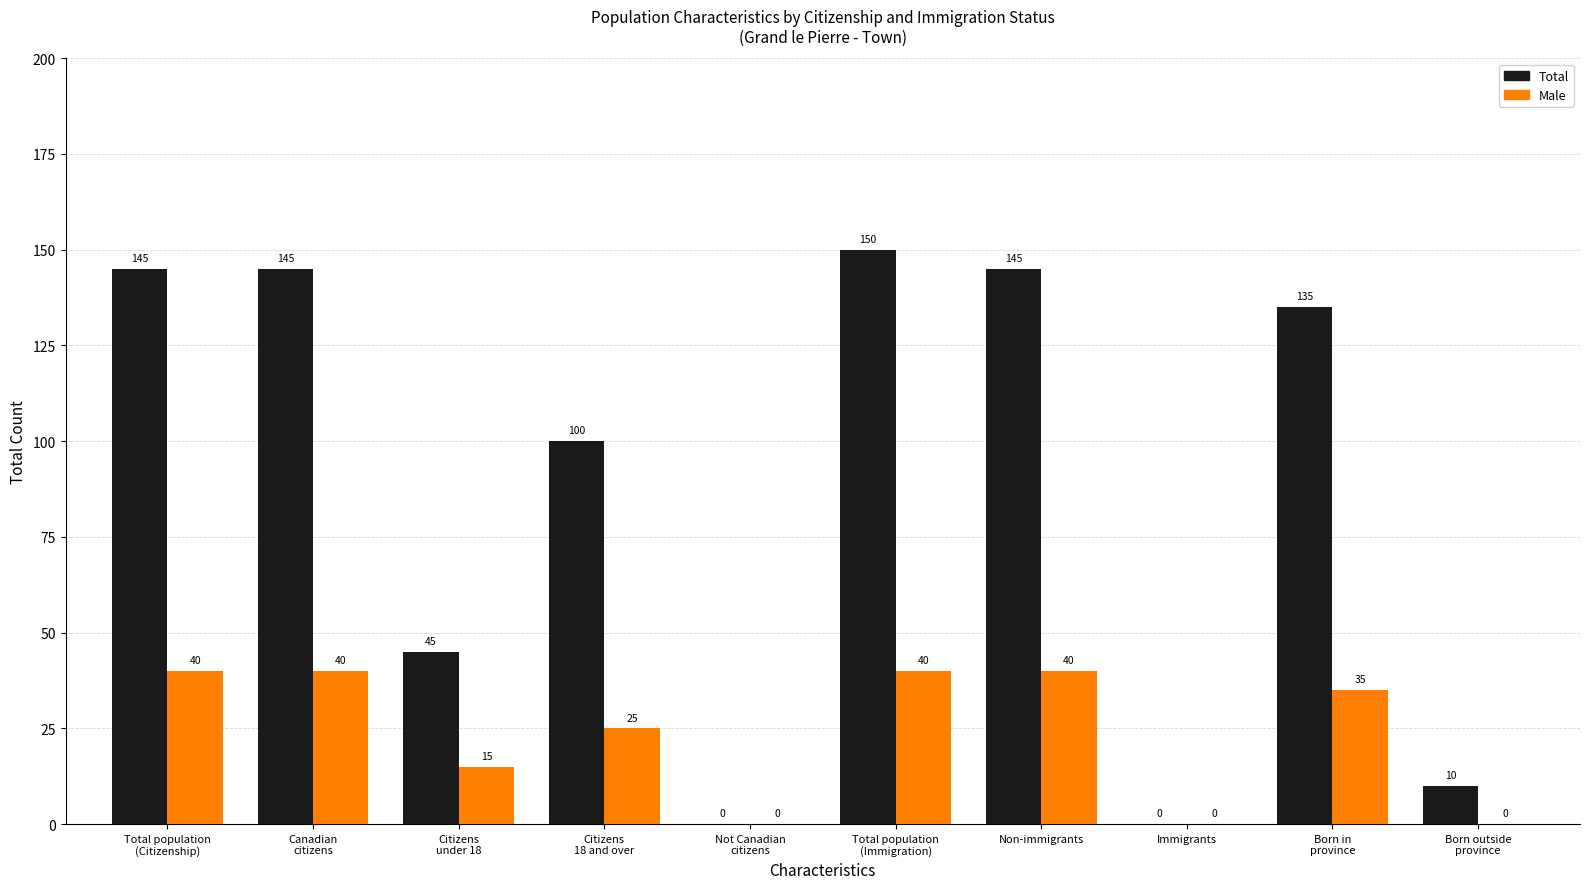

How many Male values are between 0 and 40?

10